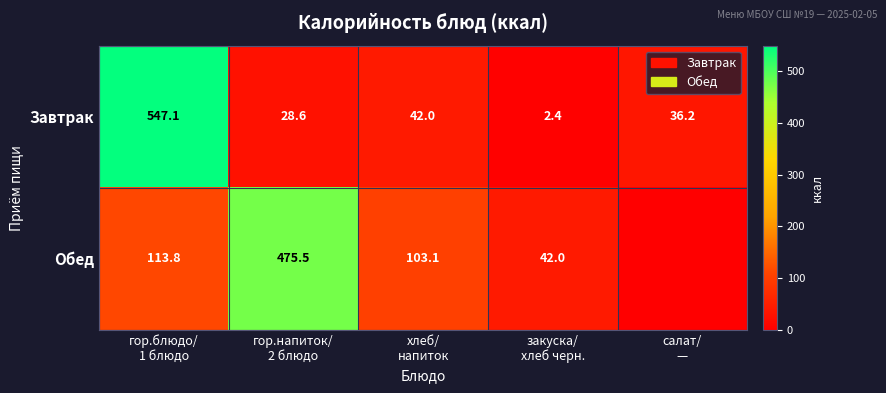

What is the difference between the maximum and minimum values in the Завтрак series?

544.7